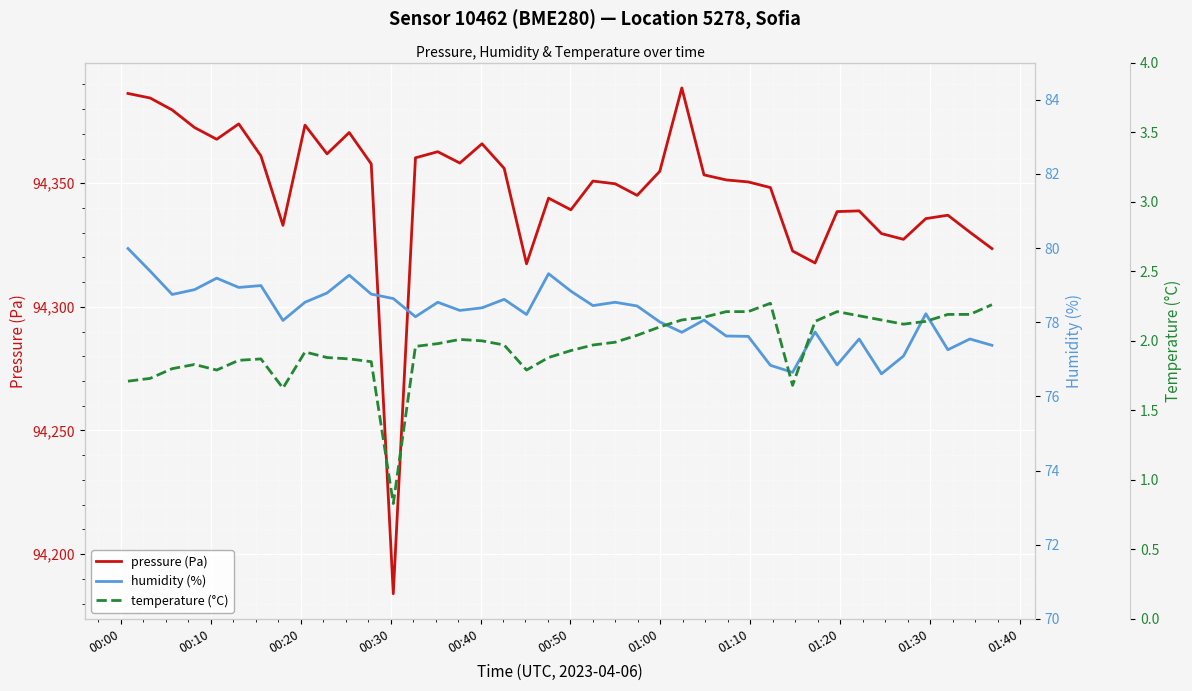

Reading left to right, list all the values displayed in this chart.

pressure (Pa): 94386.3	94384.5	94379.6	94372.5	94367.8	94374.0	94361.1	94333.0	94373.5	94361.9	94370.5	94357.8	94184.0	94360.3	94362.8	94358.2	94366.0	94356.0	94317.4	94344.0	94339.2	94350.9	94349.8	94345.1	94354.8	94388.5	94353.4	94351.3	94350.5	94348.2	94322.6	94317.8	94338.5	94338.8	94329.6	94327.3	94335.7	94337.1	94330.2	94323.6
humidity (%): 80.0	79.4	78.8	78.9	79.2	78.9	79.0	78.0	78.5	78.8	79.3	78.8	78.6	78.2	78.5	78.3	78.4	78.6	78.2	79.3	78.8	78.5	78.5	78.4	78.0	77.7	78.1	77.6	77.6	76.8	76.7	77.7	76.8	77.5	76.6	77.1	78.2	77.3	77.5	77.4
temperature (°C): 1.7	1.7	1.8	1.8	1.8	1.9	1.9	1.7	1.9	1.9	1.9	1.9	0.8	2.0	2.0	2.0	2.0	2.0	1.8	1.9	1.9	2.0	2.0	2.0	2.1	2.1	2.2	2.2	2.2	2.3	1.7	2.1	2.2	2.2	2.1	2.1	2.1	2.2	2.2	2.3